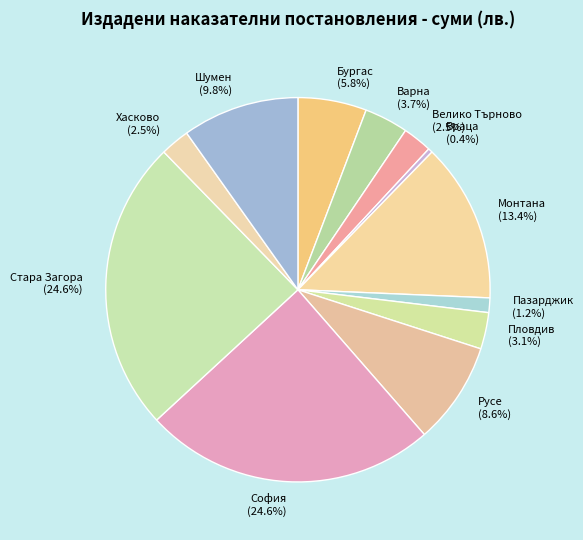

What percentage is NOT represented by Хасково (2.5%)?

97.5%